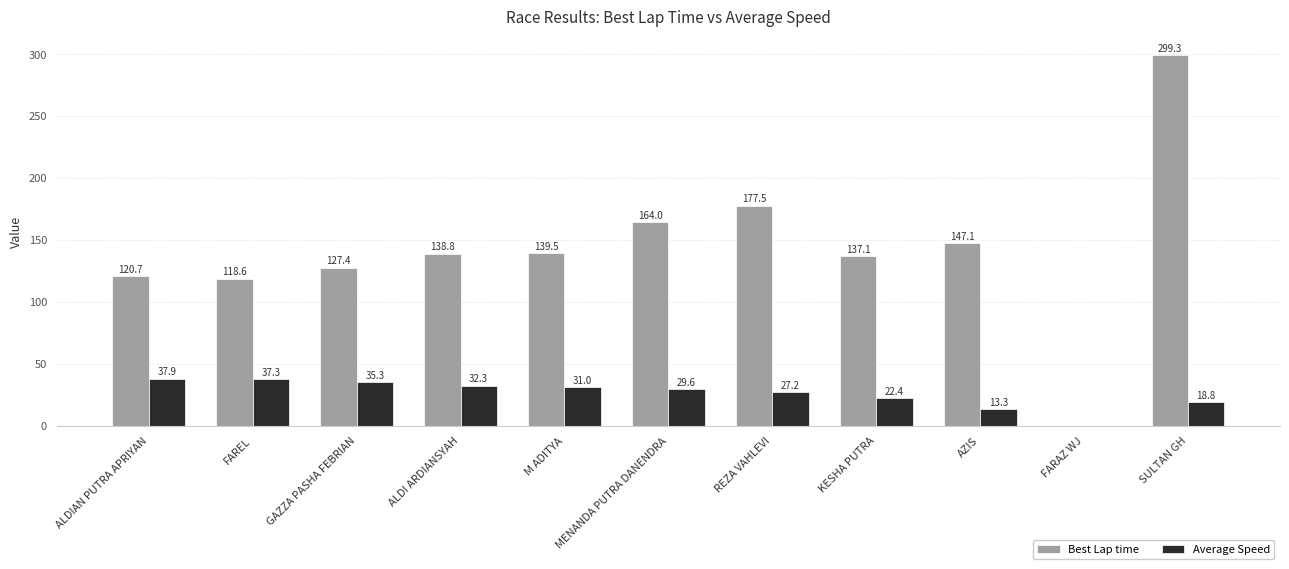

Which series changed the most between ALDIAN PUTRA APRIYAN and KESHA PUTRA?

Best Lap time